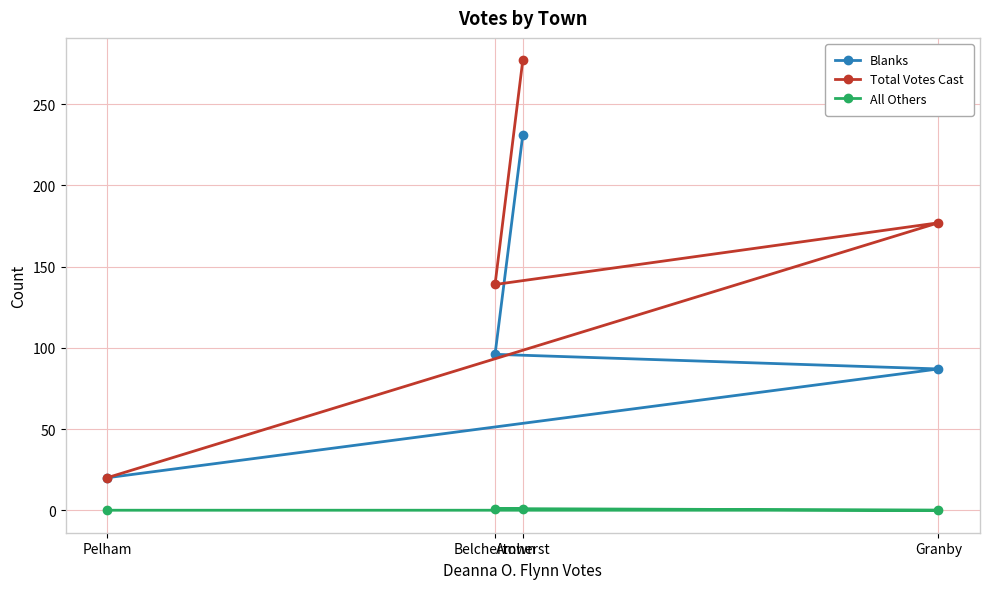

True or false: Blanks has more than 1 interior local peaks.

False